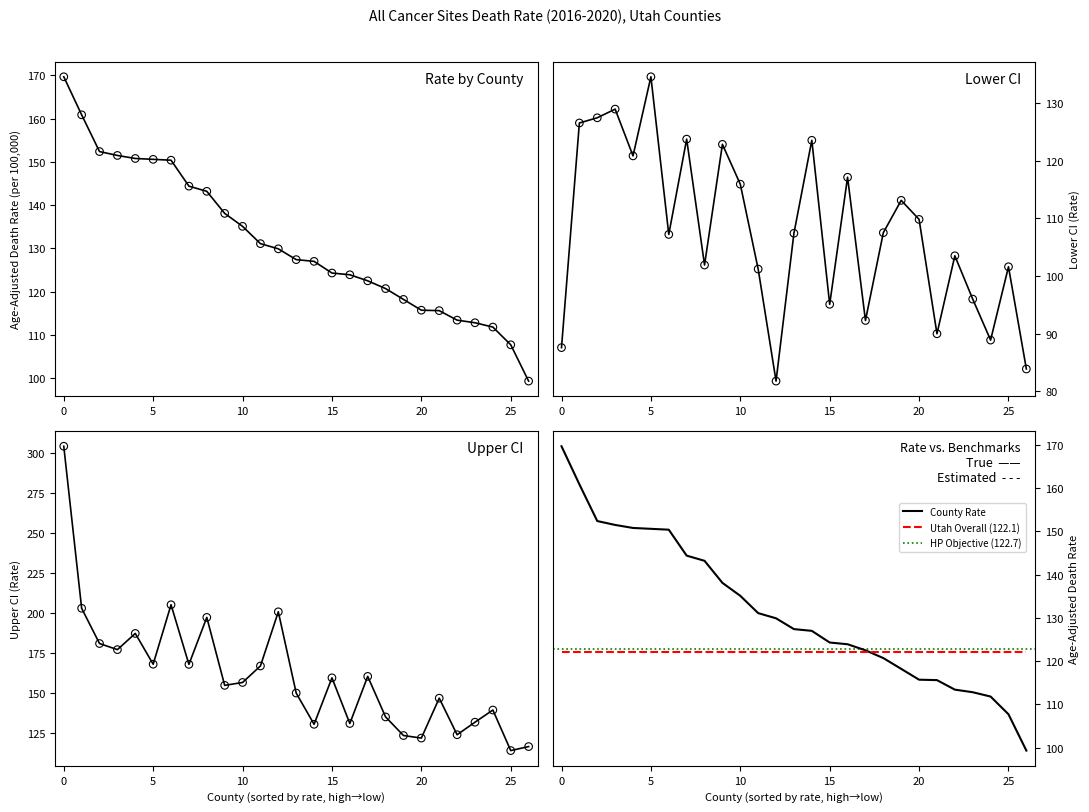

What is the highest value of the Utah Overall (122.1) series?

122.1